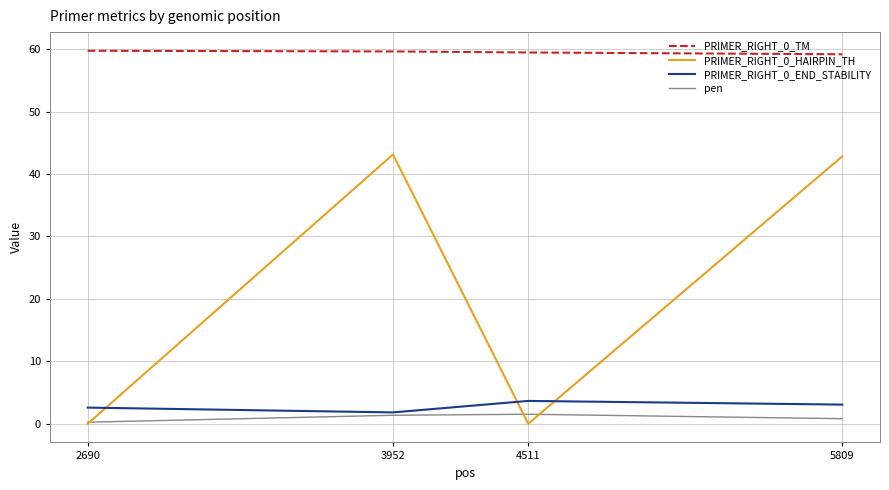

What is the difference between the pen values at 5809 and 3952?

0.5